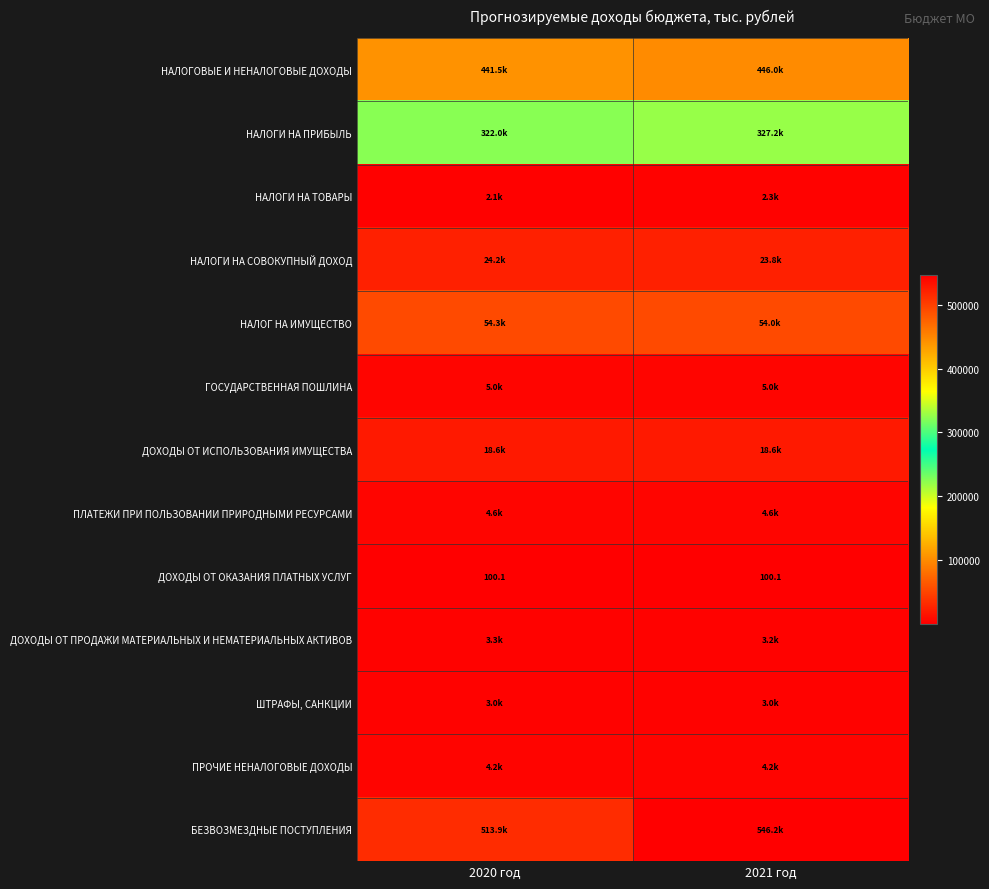

What is the difference between the highest and lowest values at 2020 год?

513751.6